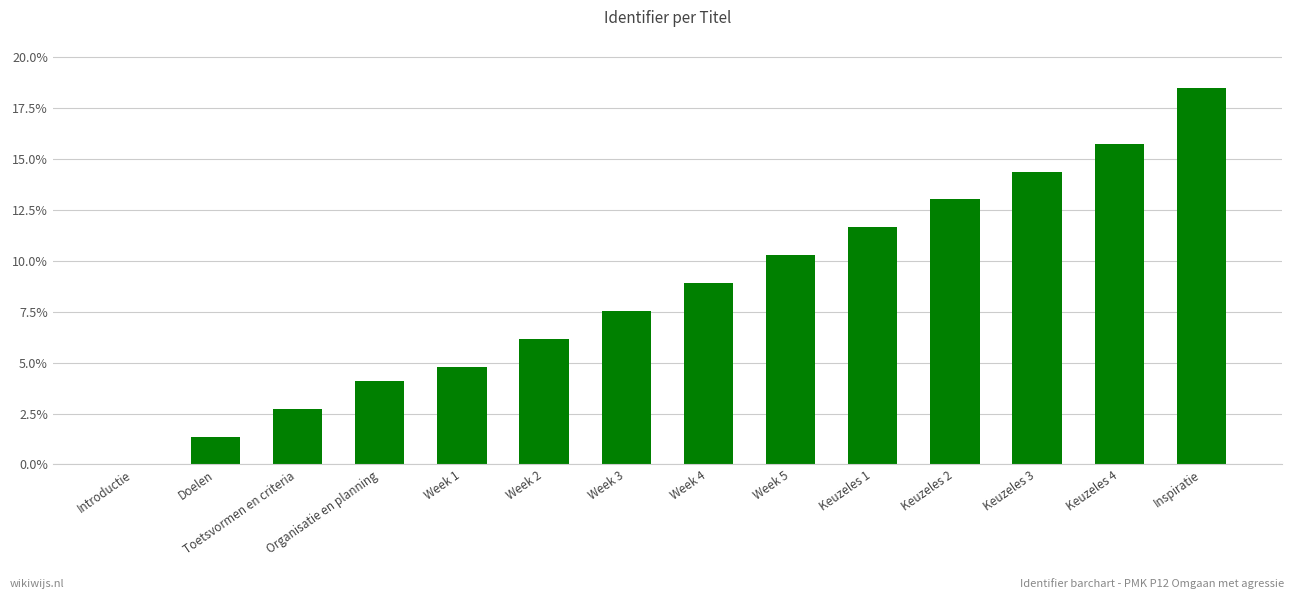

Reading right to left, list all the values displayed in this chart.

18.5	15.8	14.4	13.0	11.6	10.3	8.9	7.5	6.2	4.8	4.1	2.7	1.4	0.0